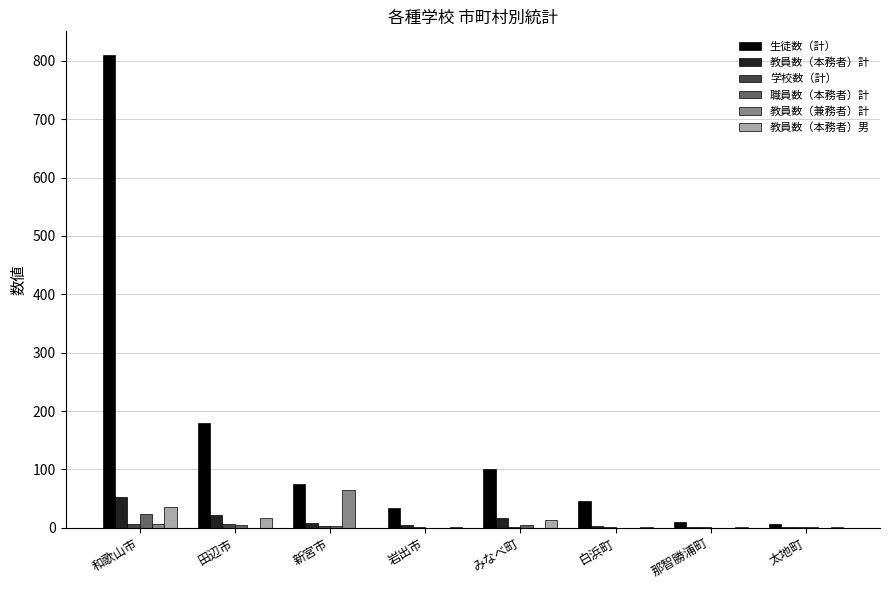

How many groups of bars are there?

8